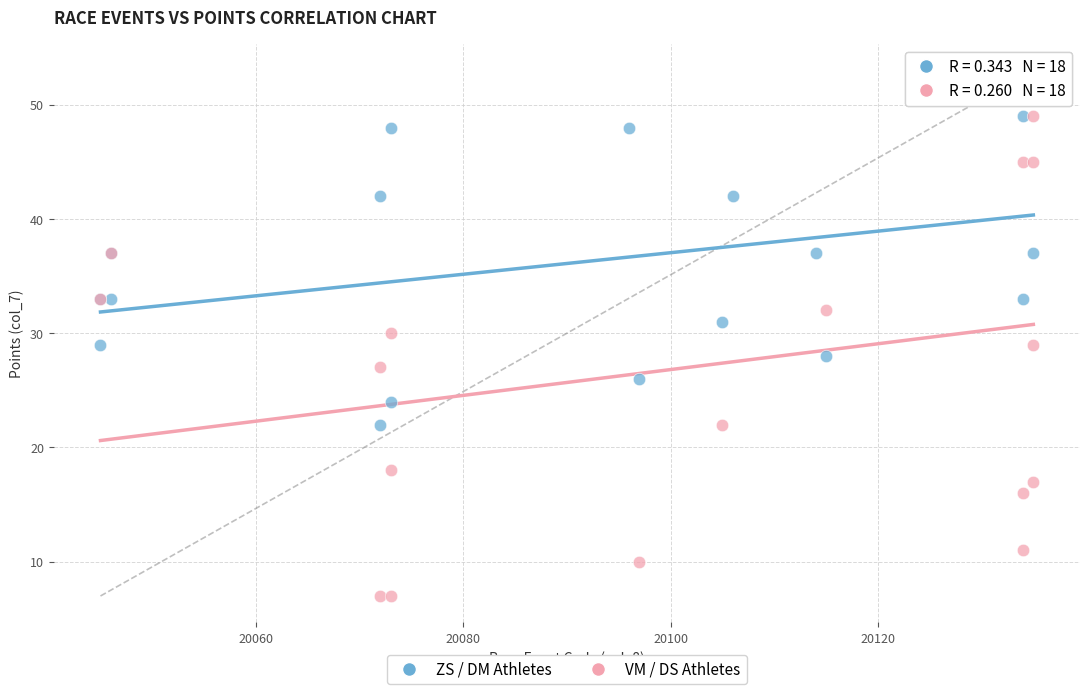

What are all the series names shown in the legend?

ZS / DM Athletes, VM / DS Athletes